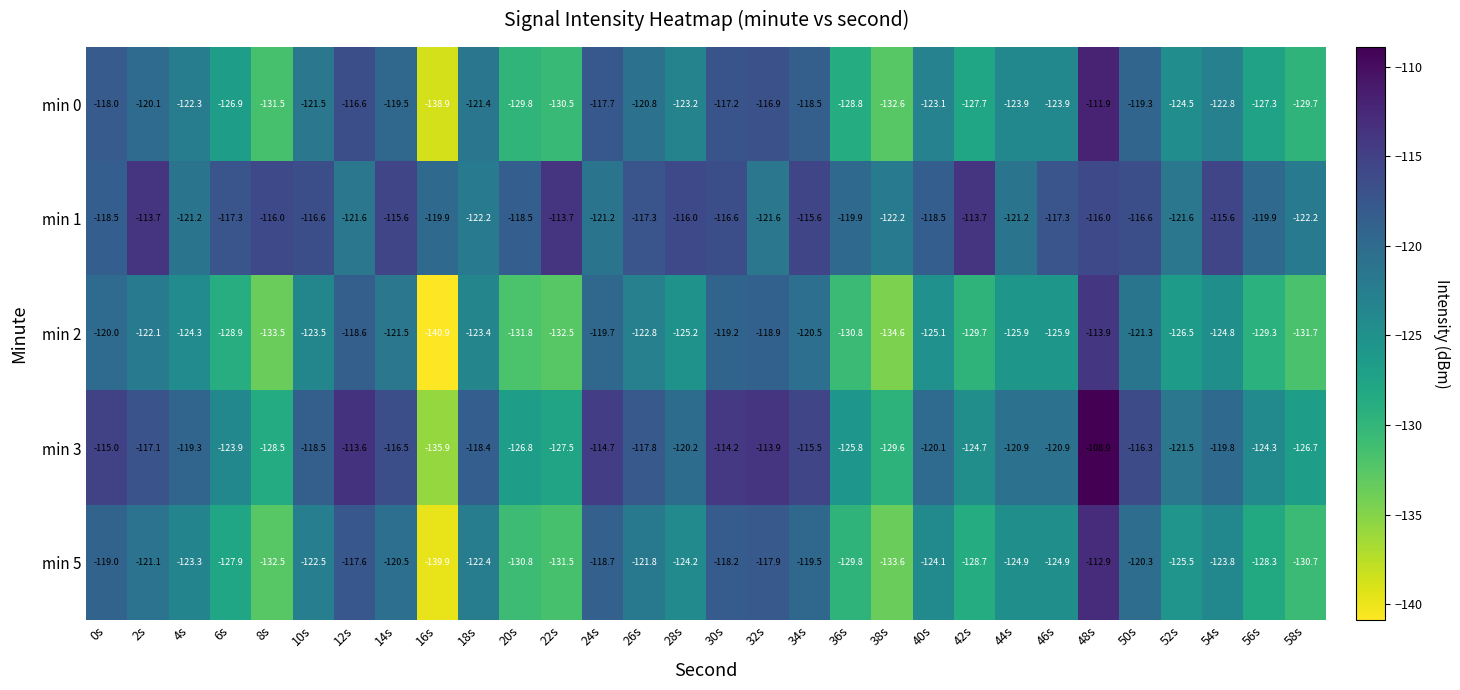

What is the spread (max minus min) of values at 54s?

9.2